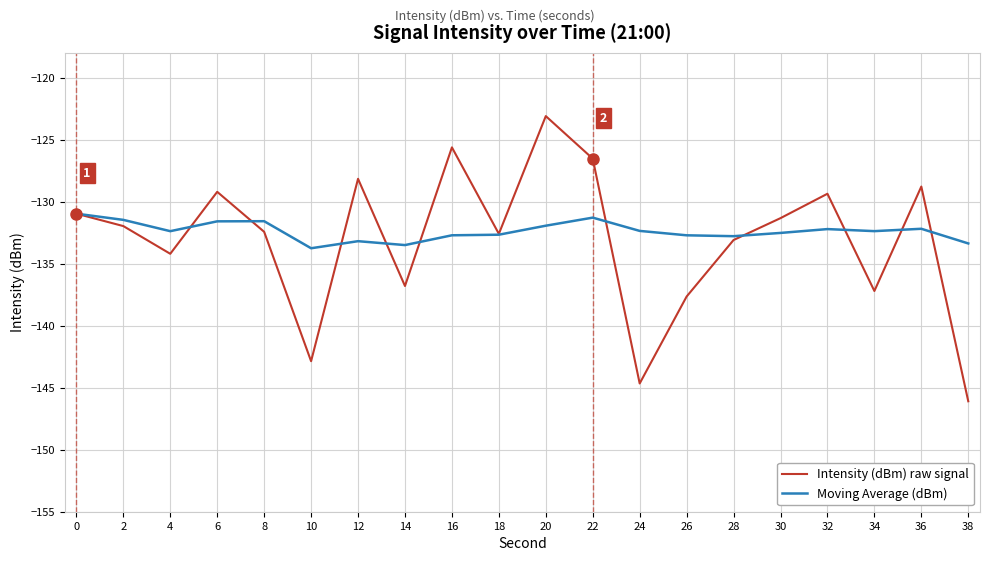

The Intensity (dBm) raw signal series shows -137.2 at 34. True or false?

True